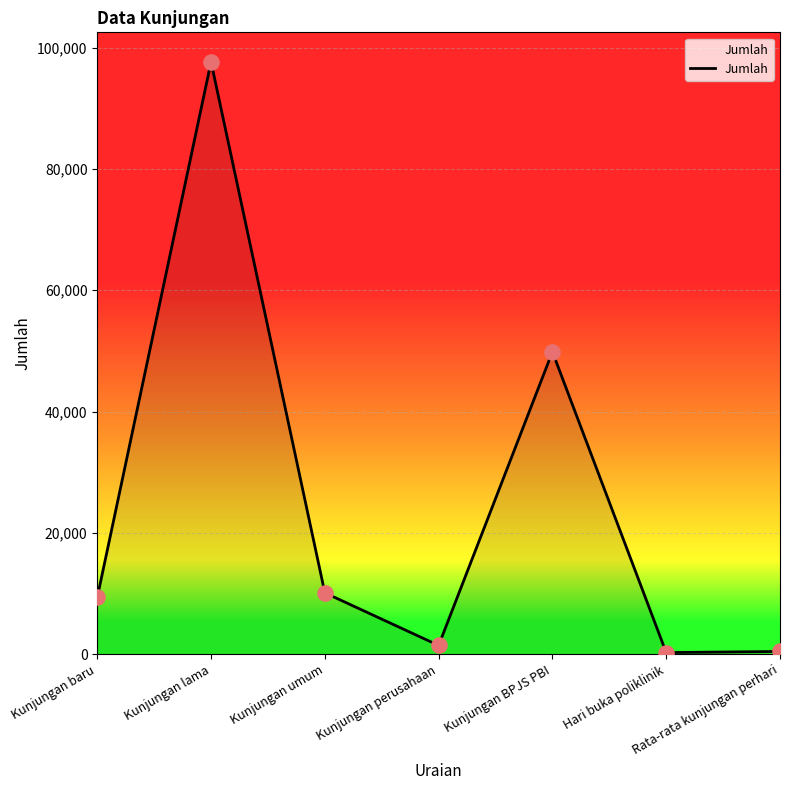

What is the change in value from Kunjungan BPJS PBI to Hari buka poliklinik?

-49603